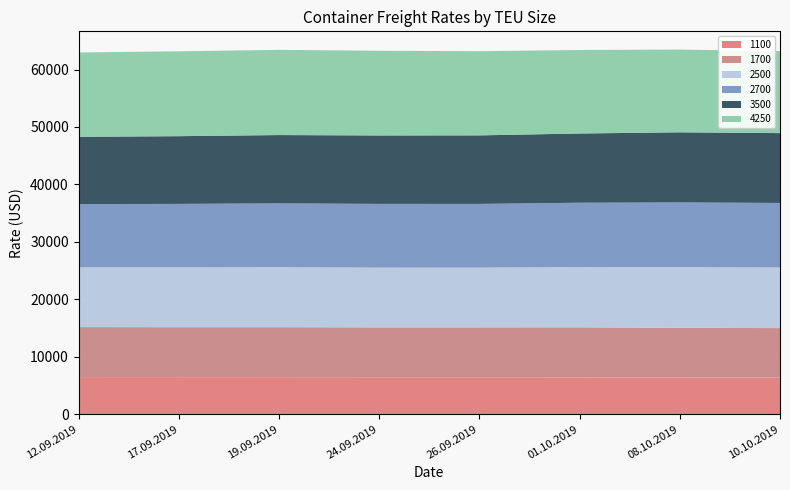

Reading left to right, extract all data points from this chart.

1100: 12.09.2019=6447	17.09.2019=6441	19.09.2019=6435	24.09.2019=6410	26.09.2019=6411	01.10.2019=6409	08.10.2019=6374	10.10.2019=6348
1700: 12.09.2019=8709	17.09.2019=8696	19.09.2019=8706	24.09.2019=8696	26.09.2019=8698	01.10.2019=8708	08.10.2019=8652	10.10.2019=8631
2500: 12.09.2019=10402	17.09.2019=10420	19.09.2019=10446	24.09.2019=10399	26.09.2019=10401	01.10.2019=10491	08.10.2019=10567	10.10.2019=10550
2700: 12.09.2019=11018	17.09.2019=11047	19.09.2019=11109	24.09.2019=11099	26.09.2019=11093	01.10.2019=11199	08.10.2019=11268	10.10.2019=11240
3500: 12.09.2019=11708	17.09.2019=11792	19.09.2019=11894	24.09.2019=11916	26.09.2019=11932	01.10.2019=12055	08.10.2019=12206	10.10.2019=12158
4250: 12.09.2019=14685	17.09.2019=14775	19.09.2019=14832	24.09.2019=14746	26.09.2019=14658	01.10.2019=14539	08.10.2019=14409	10.10.2019=14274